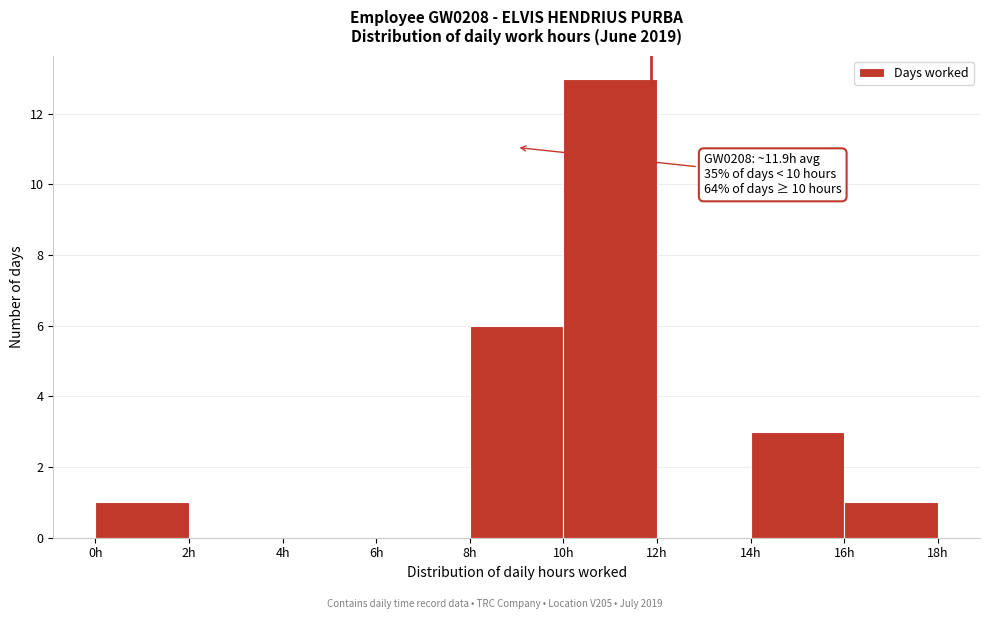

Which range on the x-axis has the tallest bar?

10 to 12